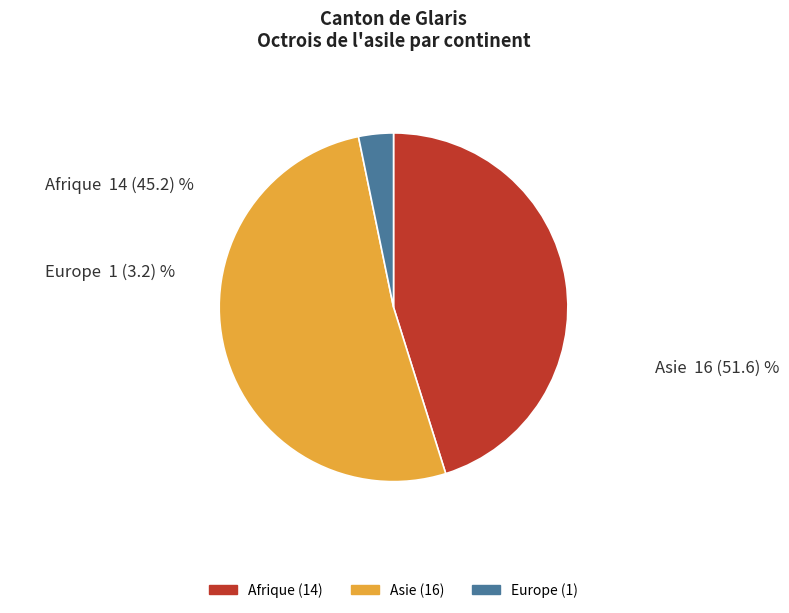

Does any single category account for the majority?

Yes